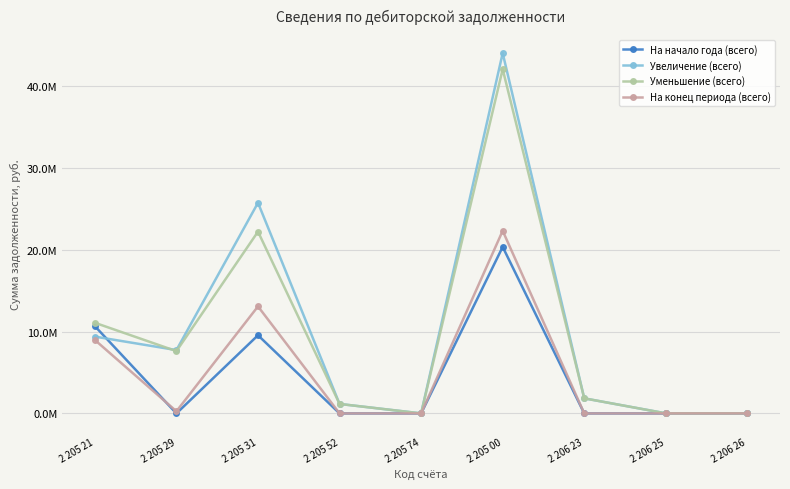

True or false: На начало года (всего) and Уменьшение (всего) intersect in this chart.

False